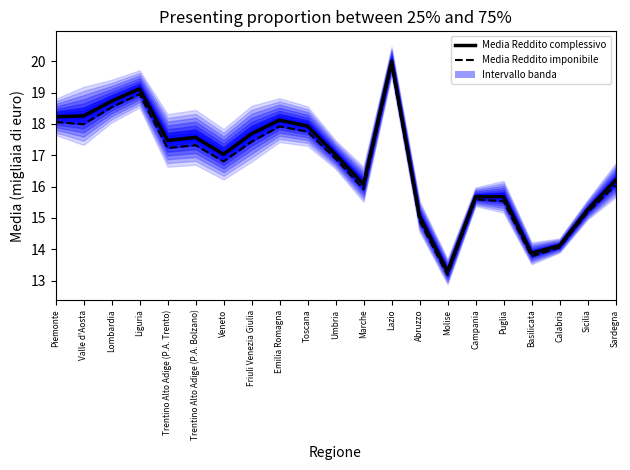

How many lines are shown in the chart?

2